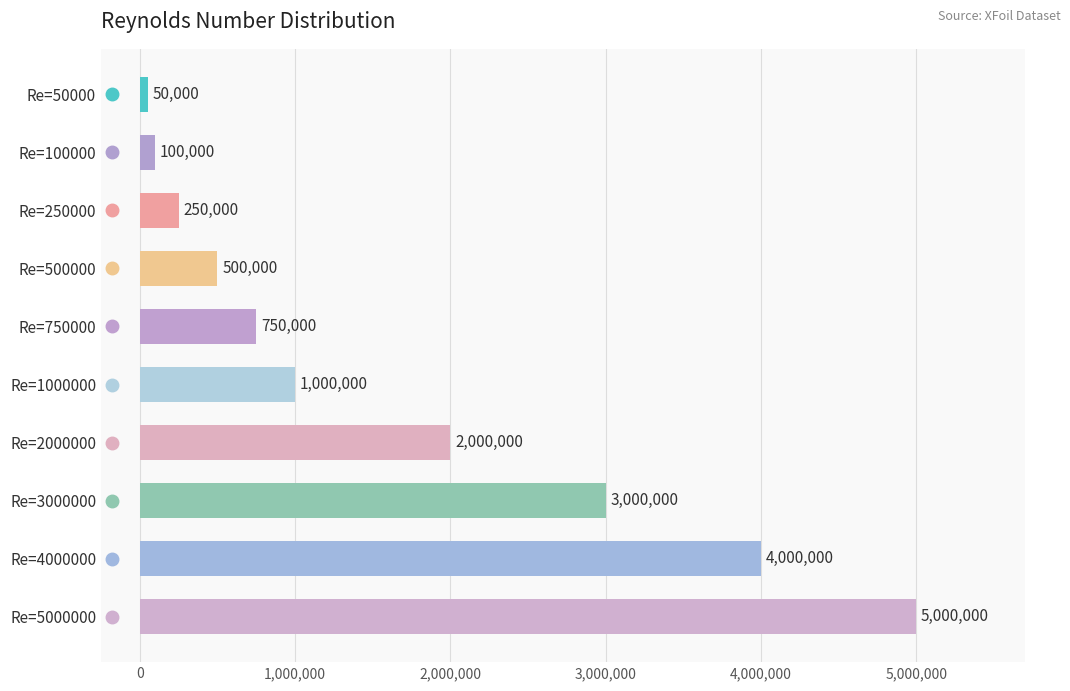

Reading top to bottom, transcribe all the data shown in this chart.

50000	100000	250000	500000	750000	1000000	2000000	3000000	4000000	5000000